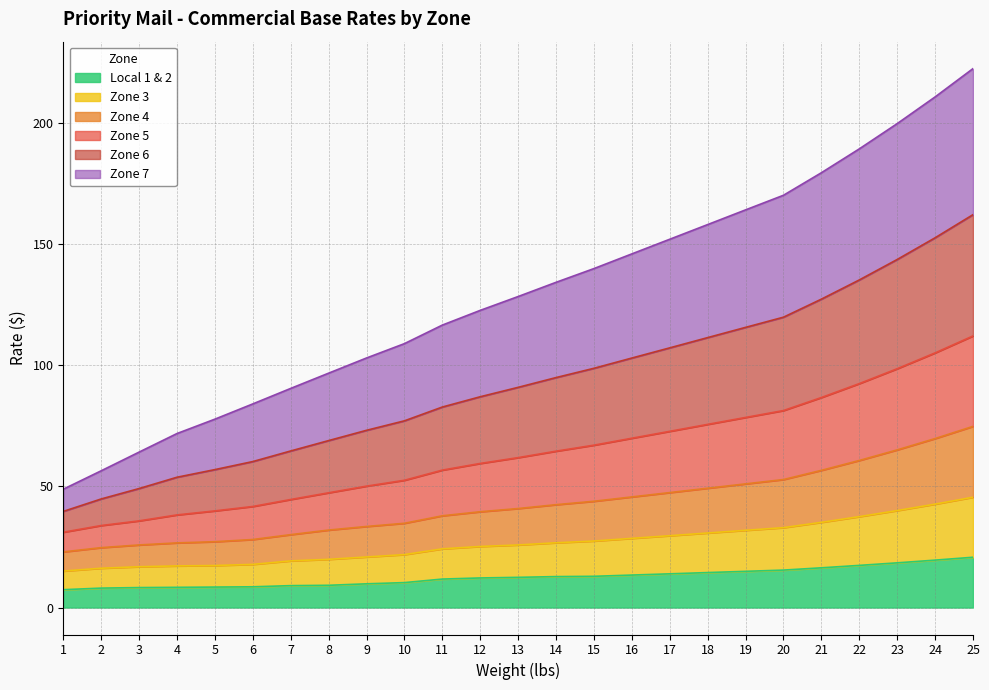

What is the average value of the Zone 6 series?

92.8